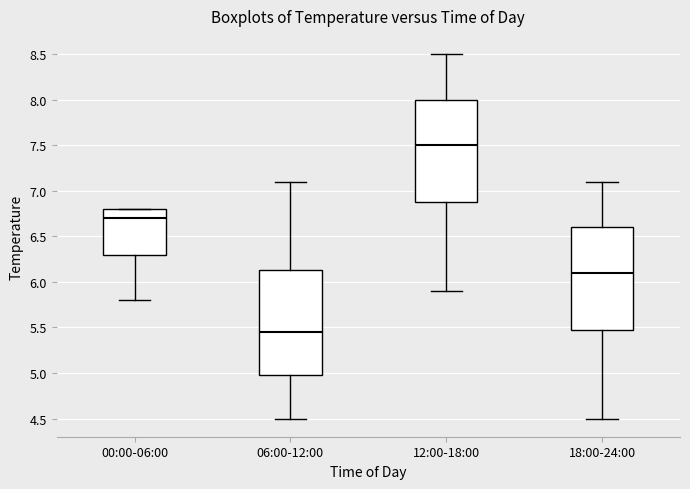

Reading left to right, transcribe this box plot: for each box, give where its median line is, the range the box spans, and where its two whiskers end, as read against the y-axis. The values are not printed on the chart, so give them approximately, as read against the axis.

00:00-06:00: median 6.70, box 6.30 to 6.80, whiskers 5.80 to 6.80
06:00-12:00: median 5.45, box 5.00 to 6.15, whiskers 4.50 to 7.10
12:00-18:00: median 7.50, box 6.90 to 8.00, whiskers 5.90 to 8.50
18:00-24:00: median 6.10, box 5.50 to 6.60, whiskers 4.50 to 7.10